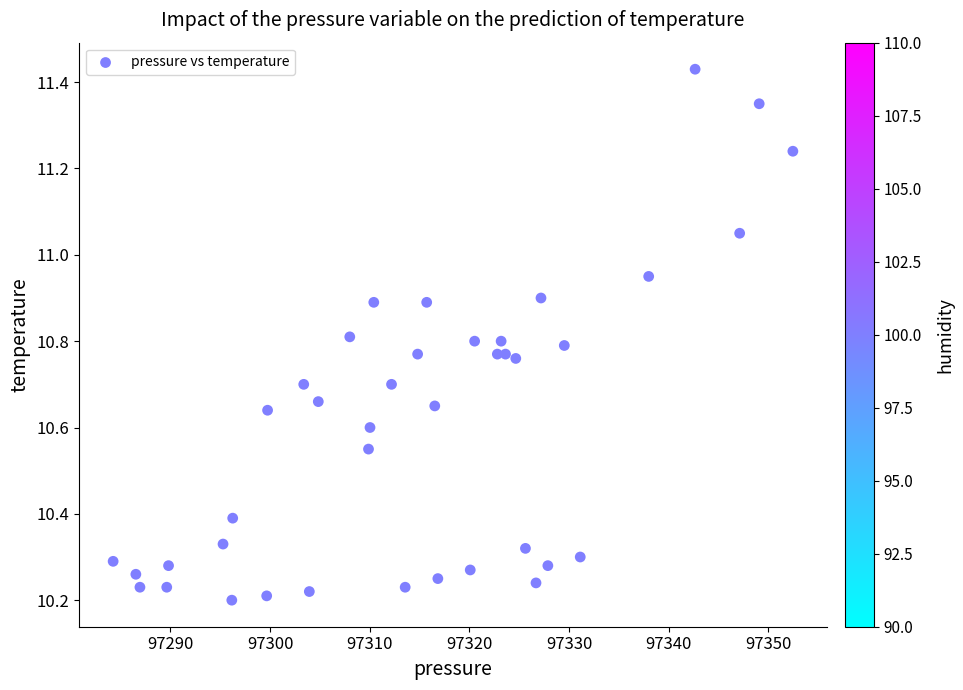

What is the range of Y values (max minus min)?

1.2